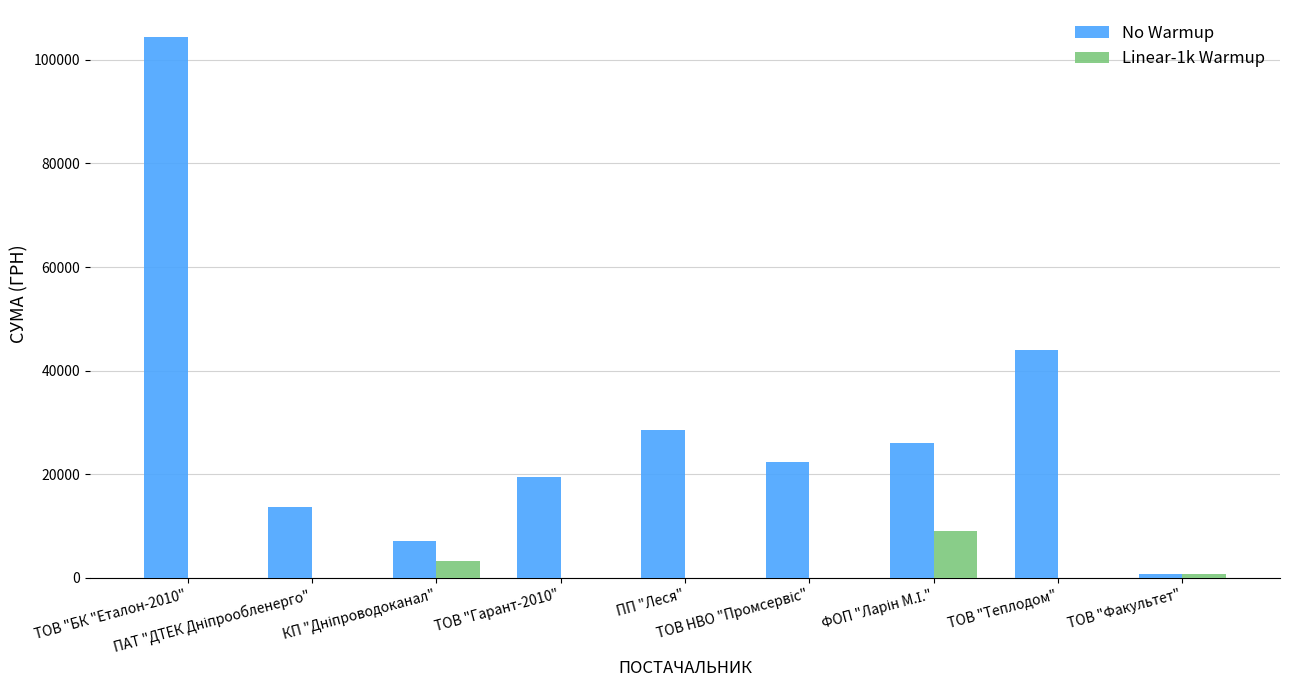

Which series has the largest total across all categories?

No Warmup